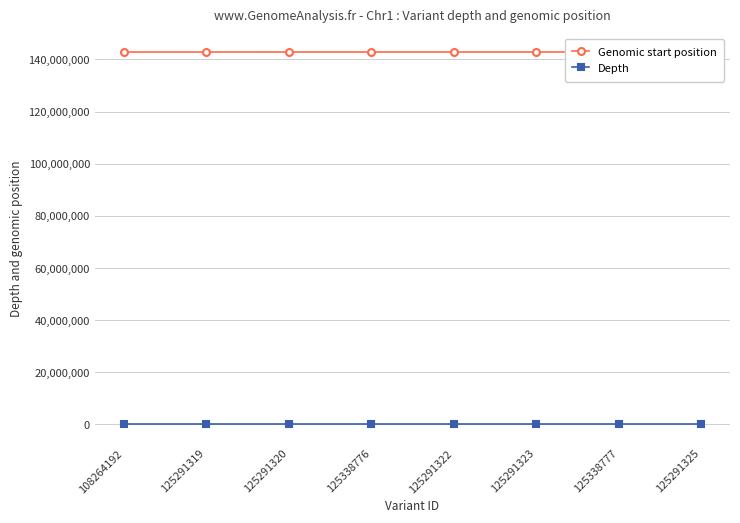

True or false: Depth and Genomic start position cross at least once.

False